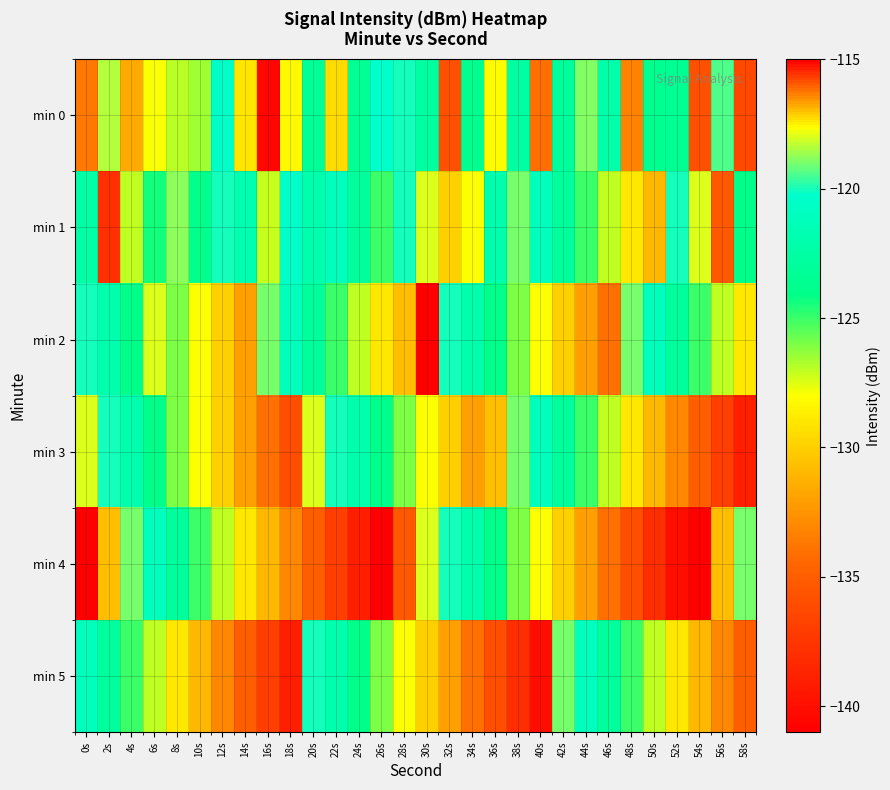

Which series changed the most between 10s and 56s?

min 3